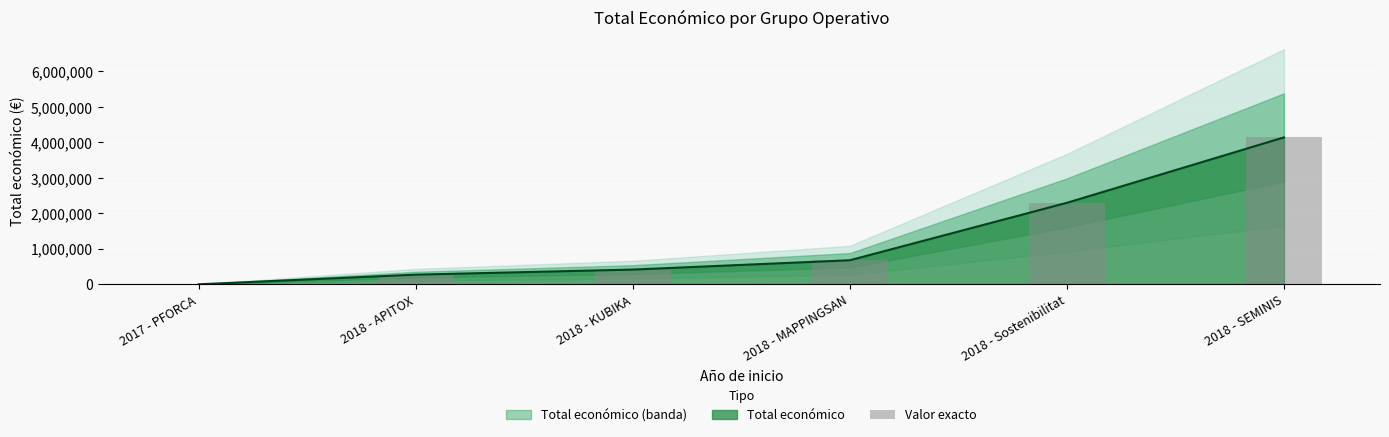

True or false: the data shows 0 at 2017 - PFORCA.

True